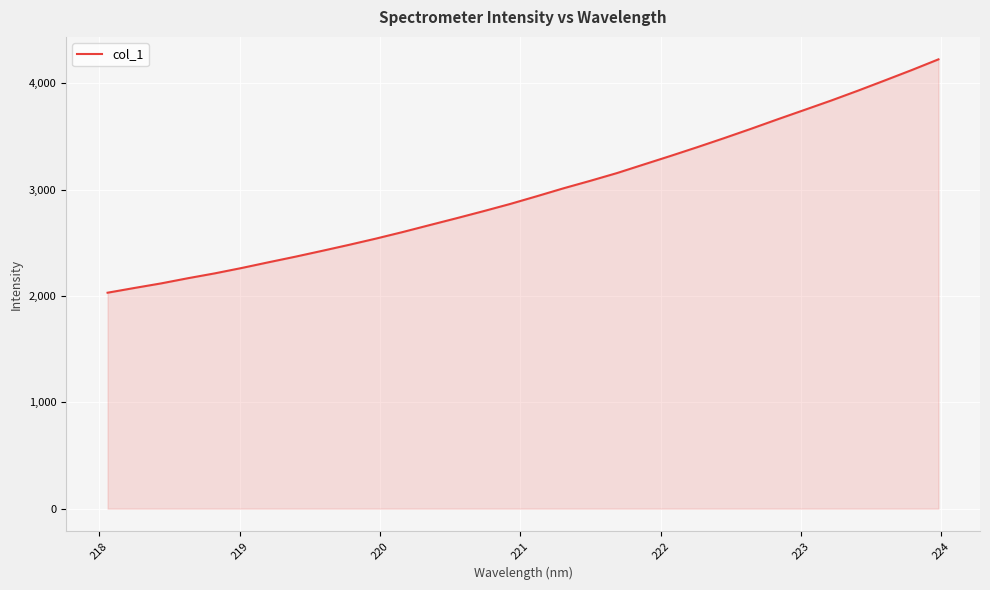

How many lines are shown in the chart?

1